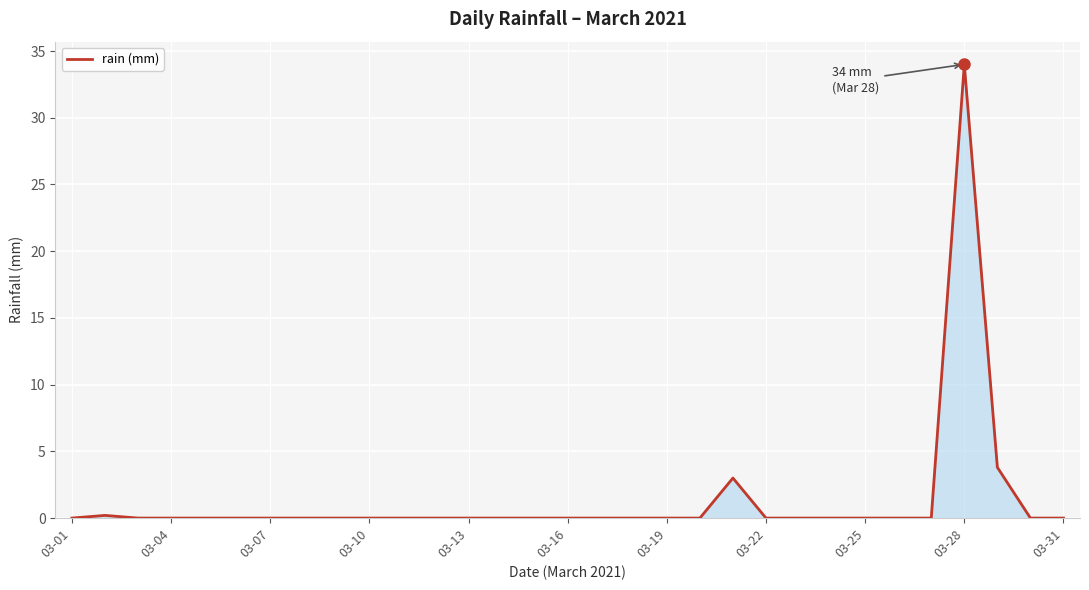

What is the maximum value shown in the chart?

34.0